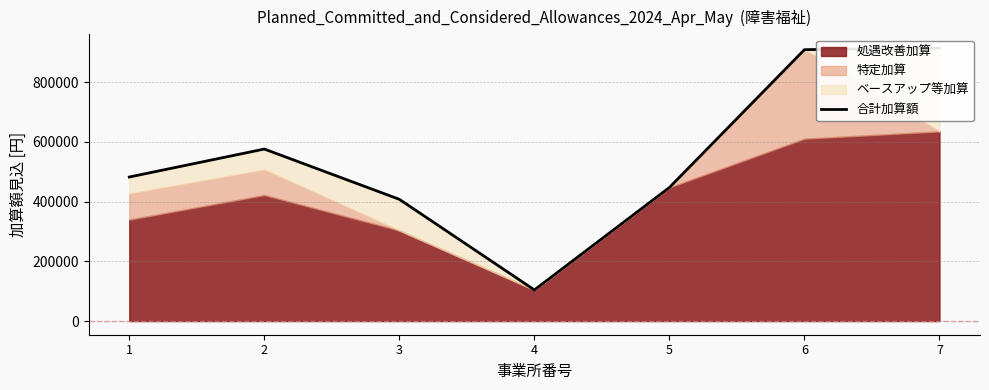

What is the value of the 1st point from the left?

482360